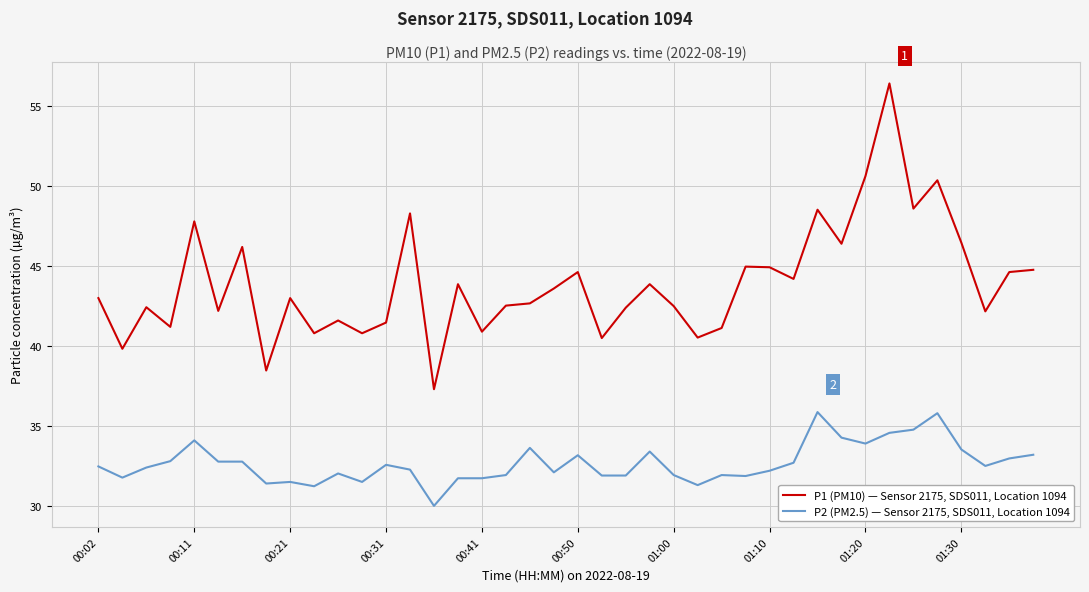

True or false: P2 (PM2.5) — Sensor 2175, SDS011, Location 1094 and P1 (PM10) — Sensor 2175, SDS011, Location 1094 cross at least once.

False